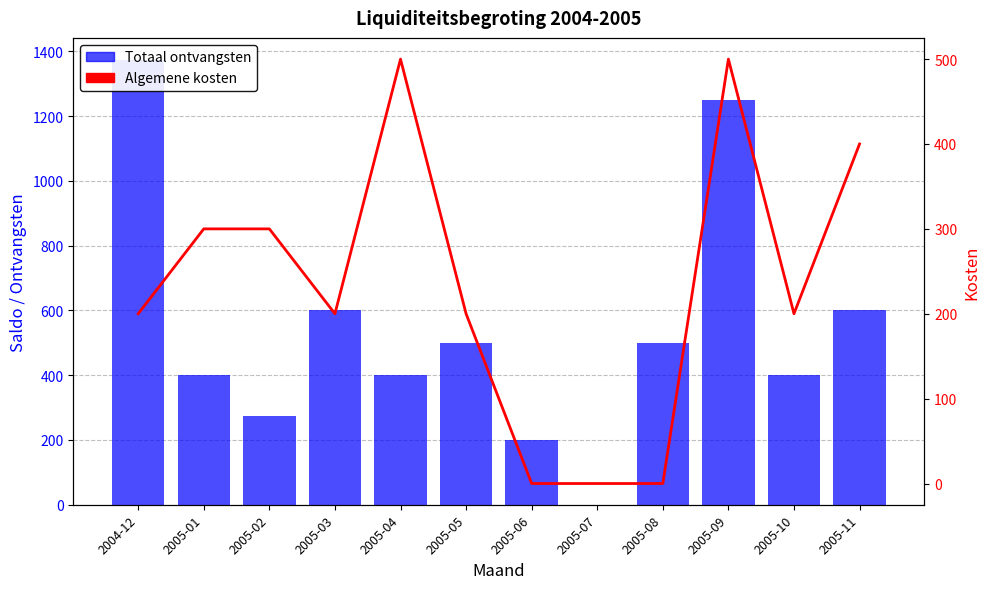

Reading left to right, extract all data points from this chart.

Totaal ontvangsten: 2004-12=1373	2005-01=400	2005-02=275	2005-03=600	2005-04=400	2005-05=500	2005-06=200	2005-07=0	2005-08=500	2005-09=1250	2005-10=400	2005-11=600
Algemene kosten: 2004-12=200	2005-01=300	2005-02=300	2005-03=200	2005-04=500	2005-05=200	2005-06=0	2005-07=0	2005-08=0	2005-09=500	2005-10=200	2005-11=400